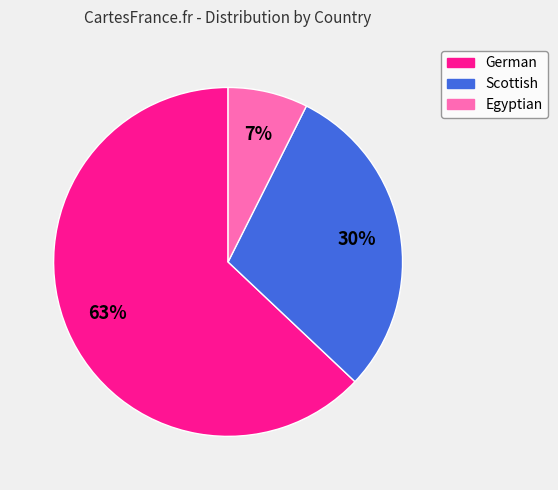

Is the sum of Egyptian and German greater than half?

Yes